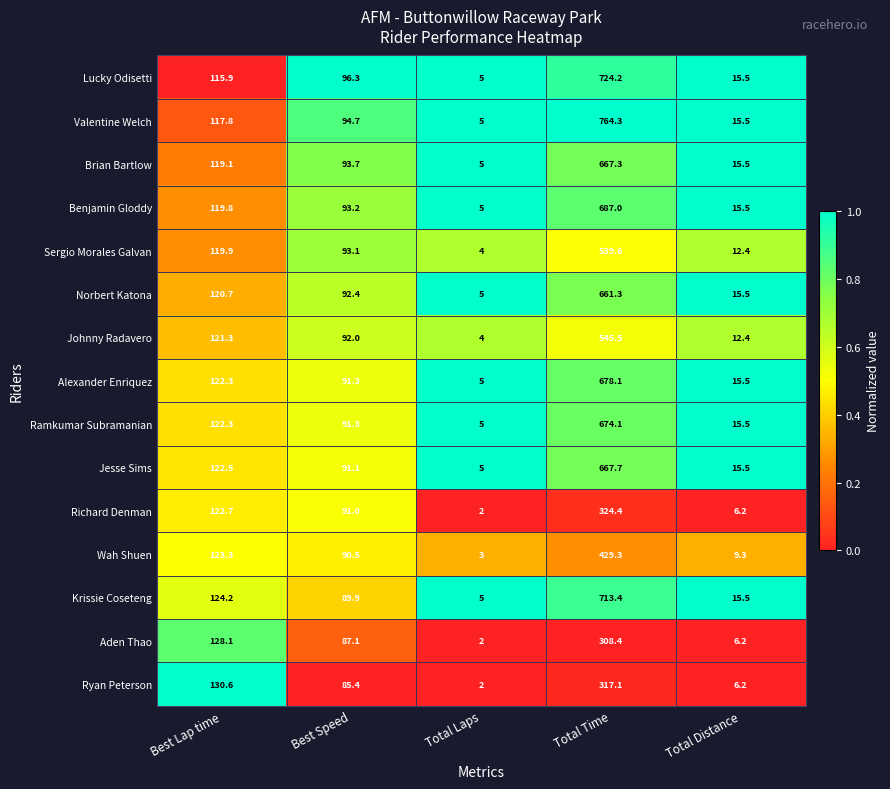

What is the difference between the Krissie Coseteng values at Total Laps and Total Time?

708.4